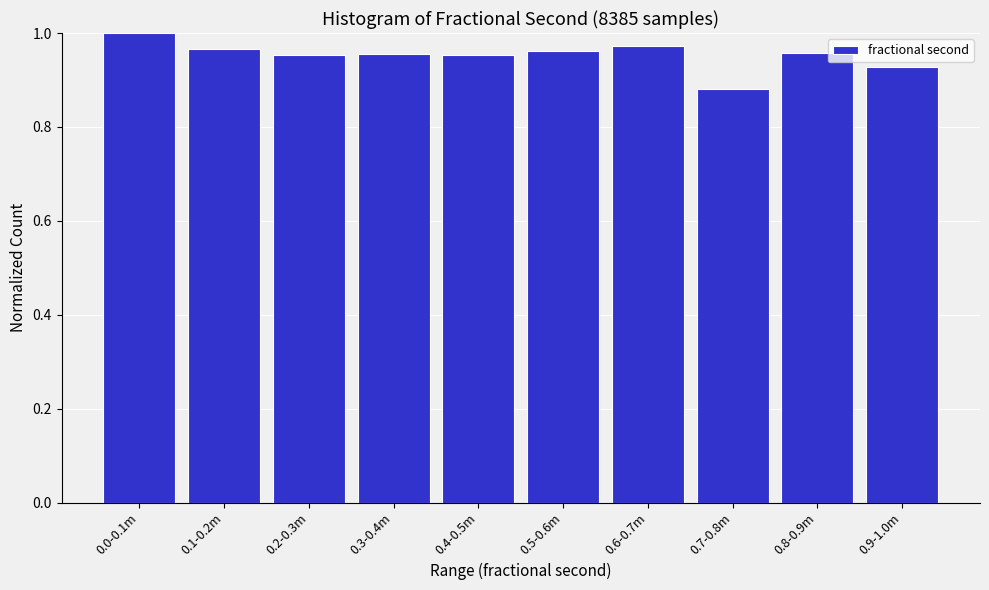

Which has a higher value, 0.0-0.1m or 0.2-0.3m?

0.0-0.1m